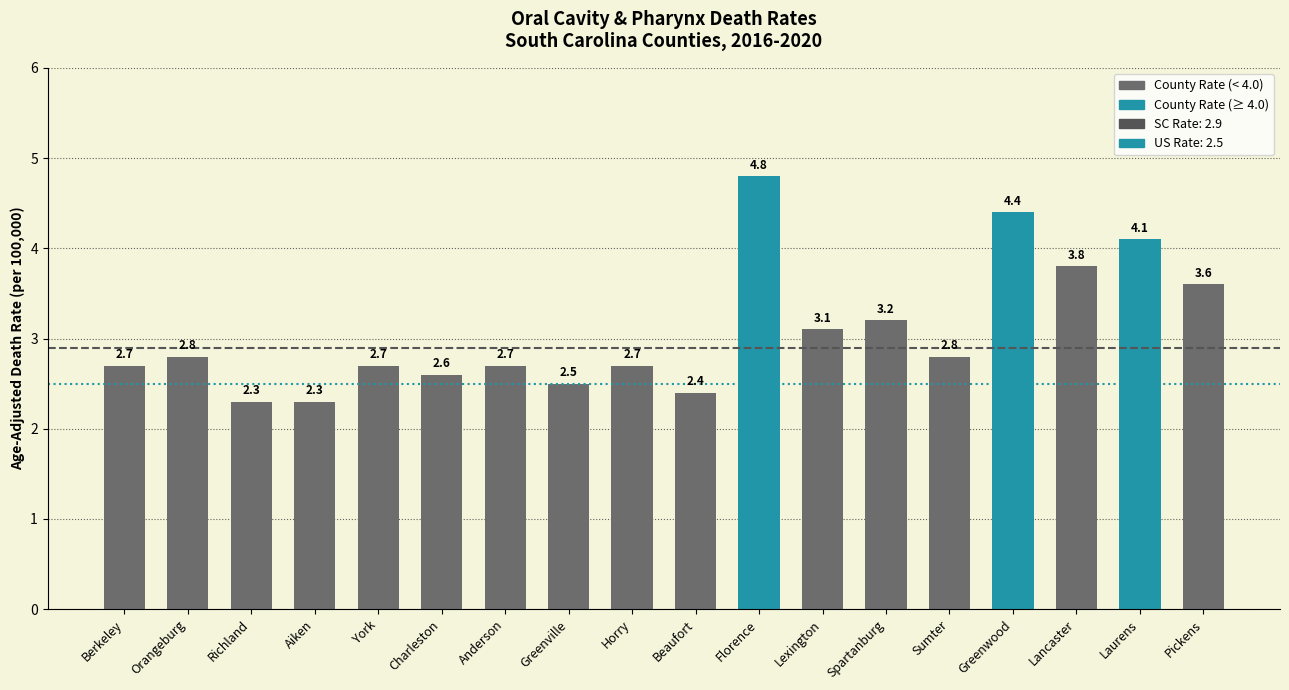

How many categories are shown in the chart?

18